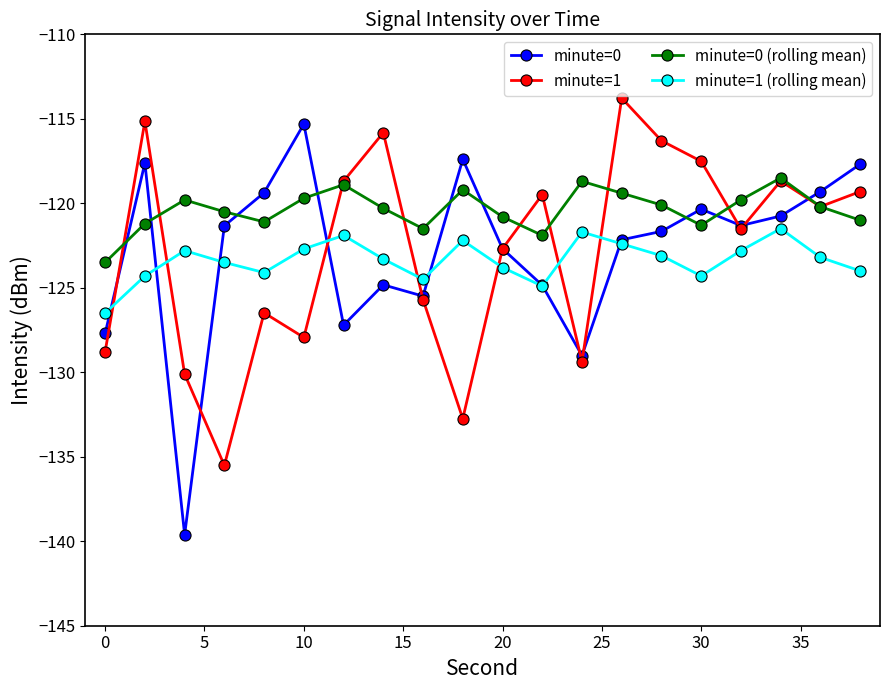

What is the lowest value of the minute=0 (rolling mean) series?

-123.5